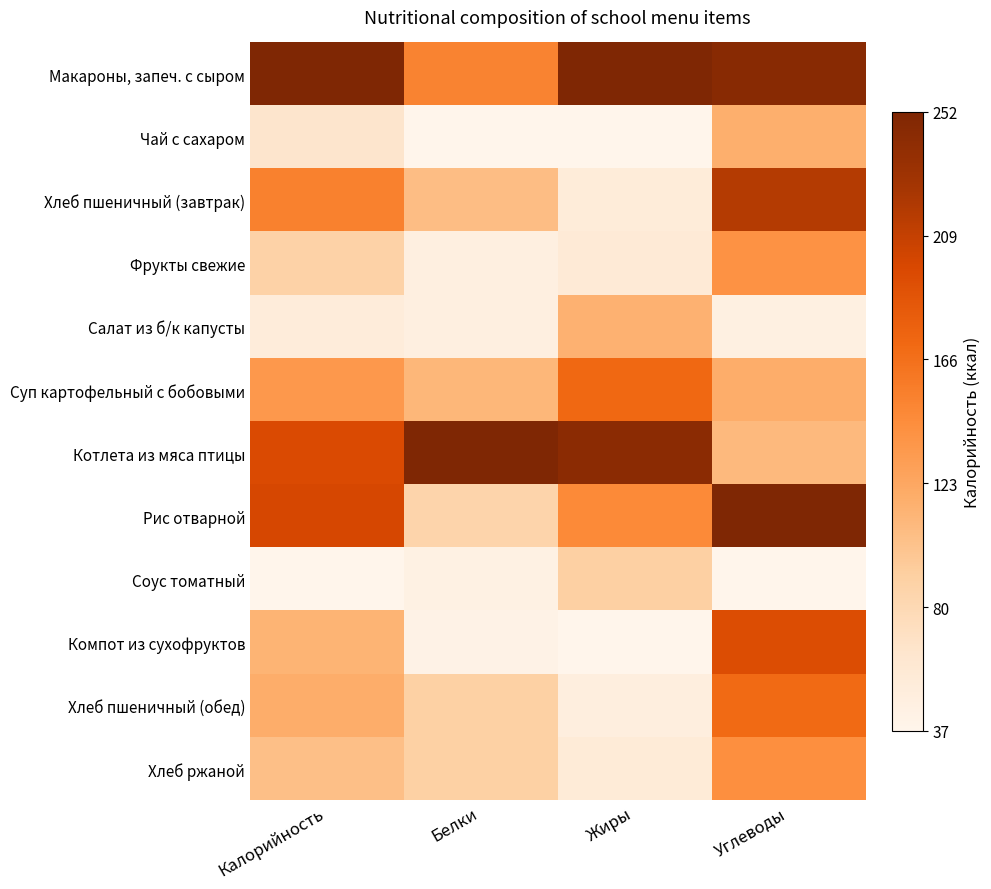

Which has a higher value, Калорийность or Углеводы?

Калорийность